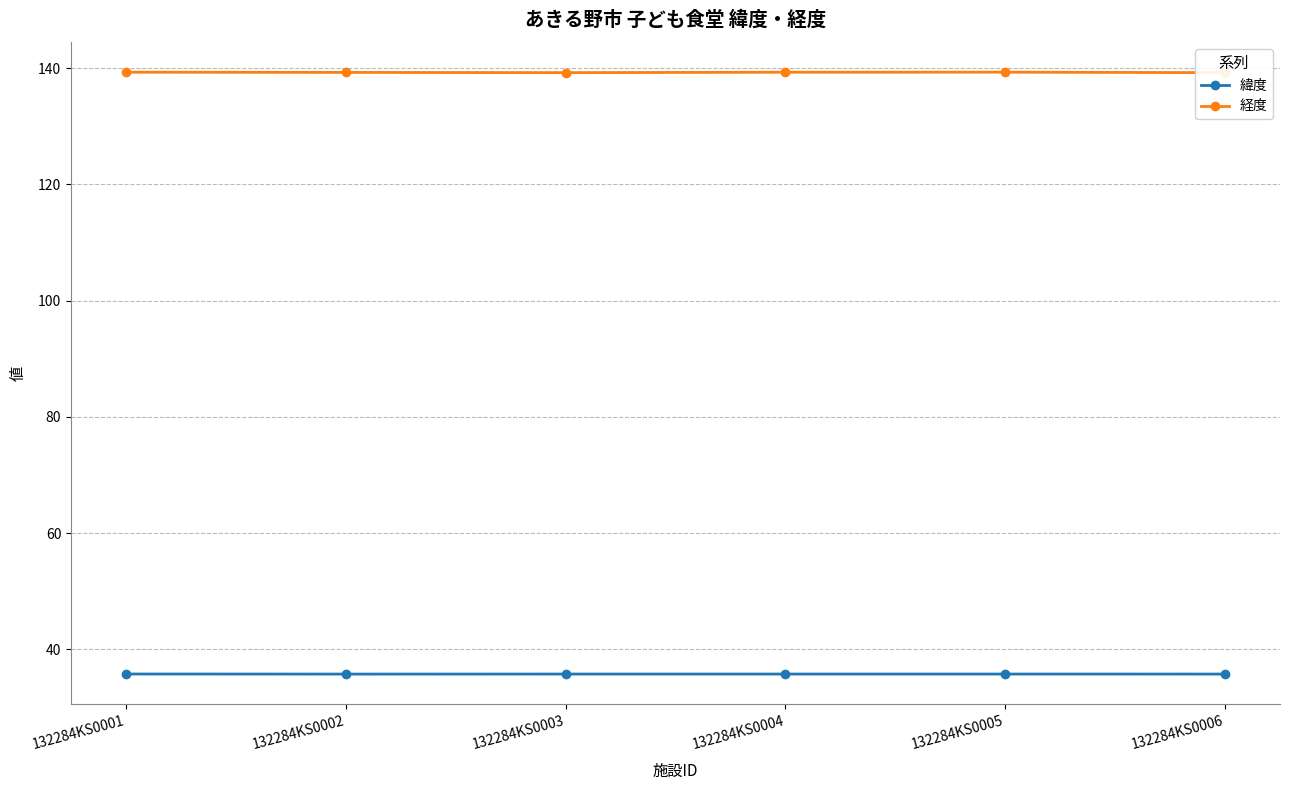

The value of 緯度 at 132284KS0002 is 47.7. True or false?

False